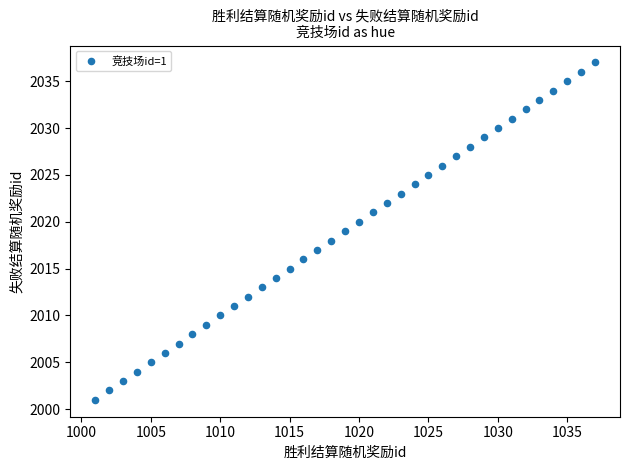

What is the range of Y values (max minus min)?

36